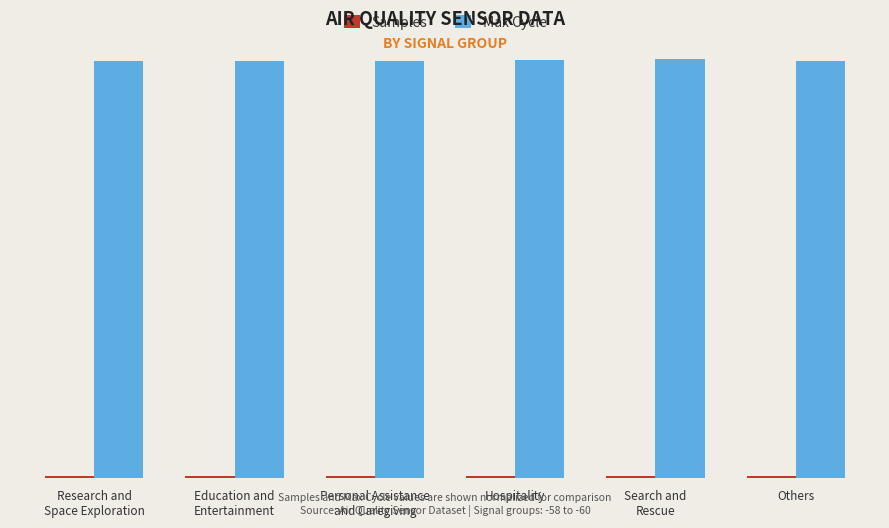

Does the chart contain any negative values?

No